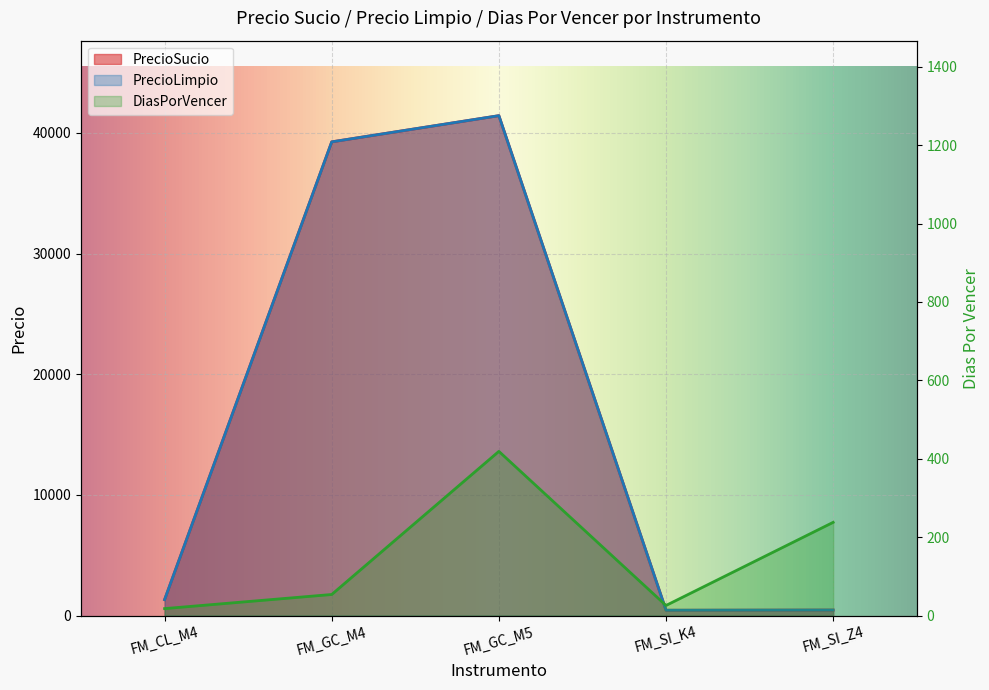

Read the PrecioSucio value at FM_GC_M5.

41425.6